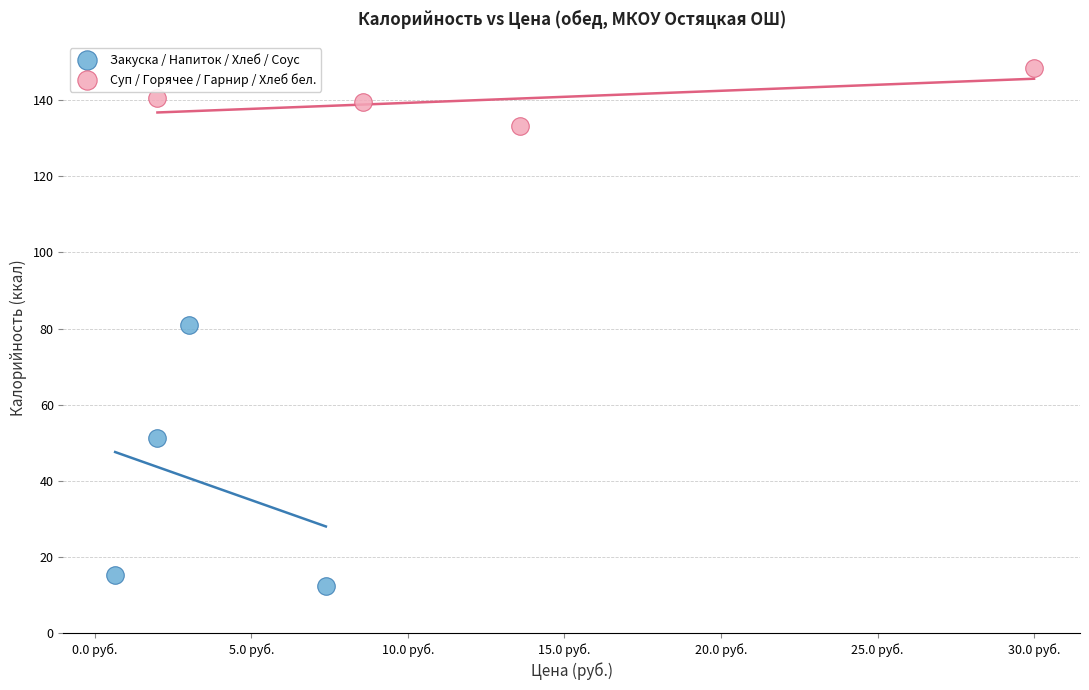

What are all the series names shown in the legend?

Закуска / Напиток / Хлеб / Соус, Суп / Горячее / Гарнир / Хлеб бел.